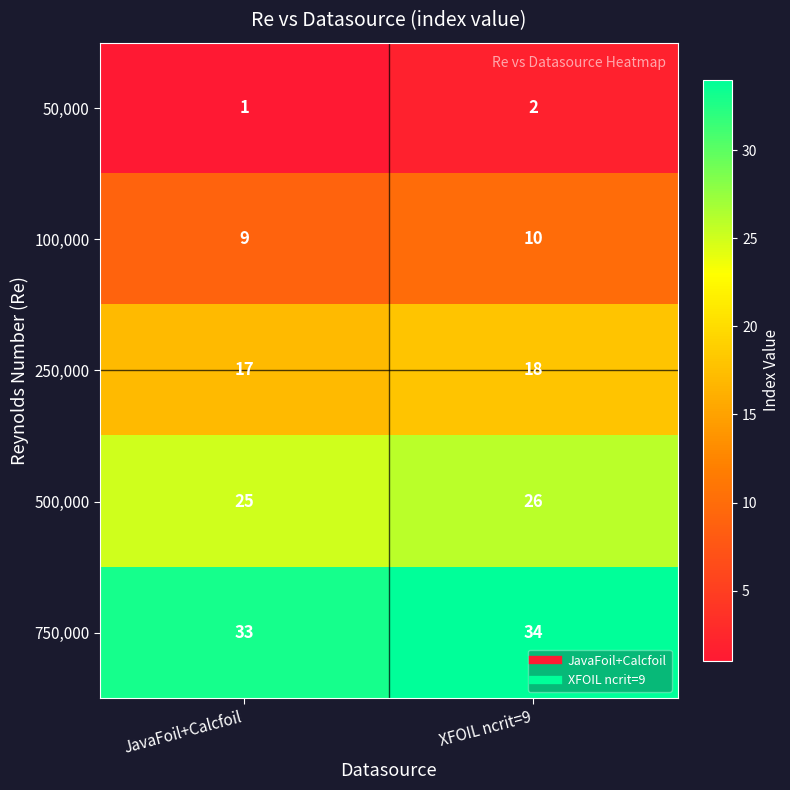

The value of 500,000 at XFOIL ncrit=9 is 7. True or false?

False